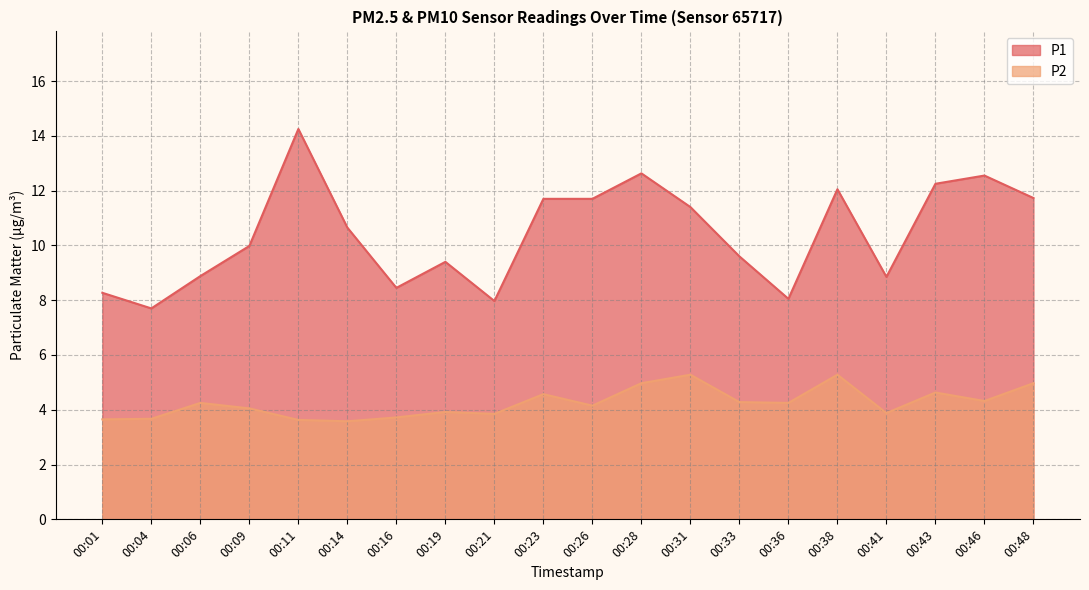

What is the value of the P1 point at the 2nd from the left?

7.7